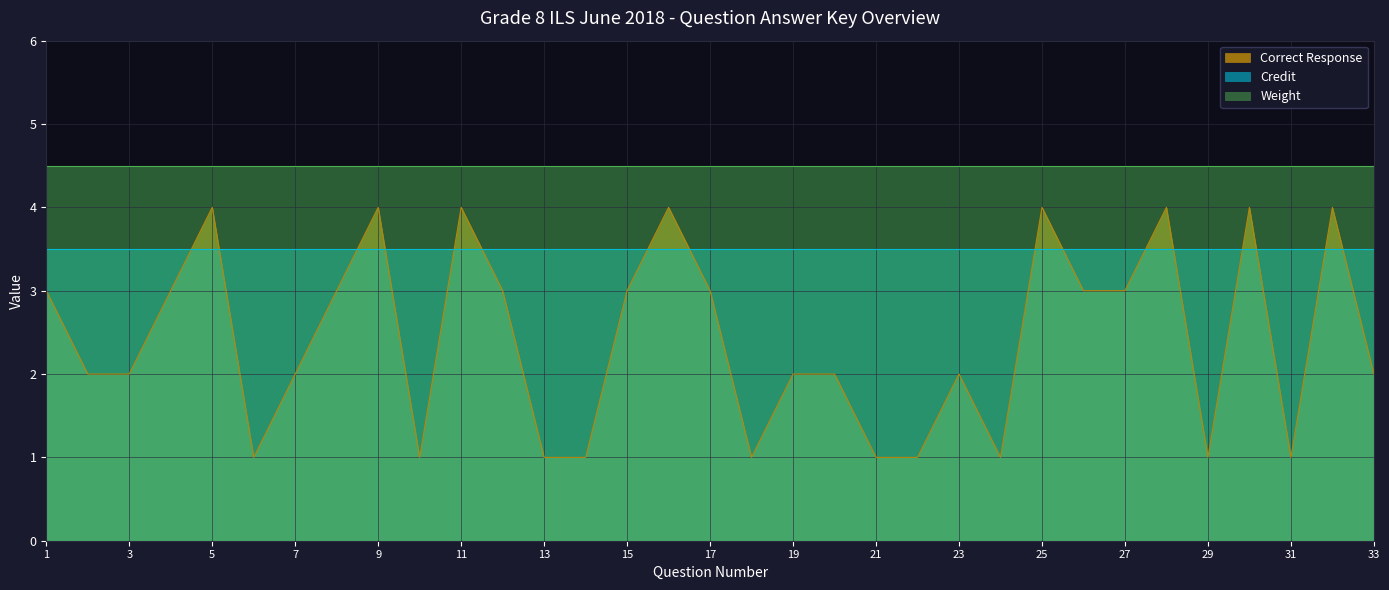

True or false: Correct Response has a value of 3 at 20.

False